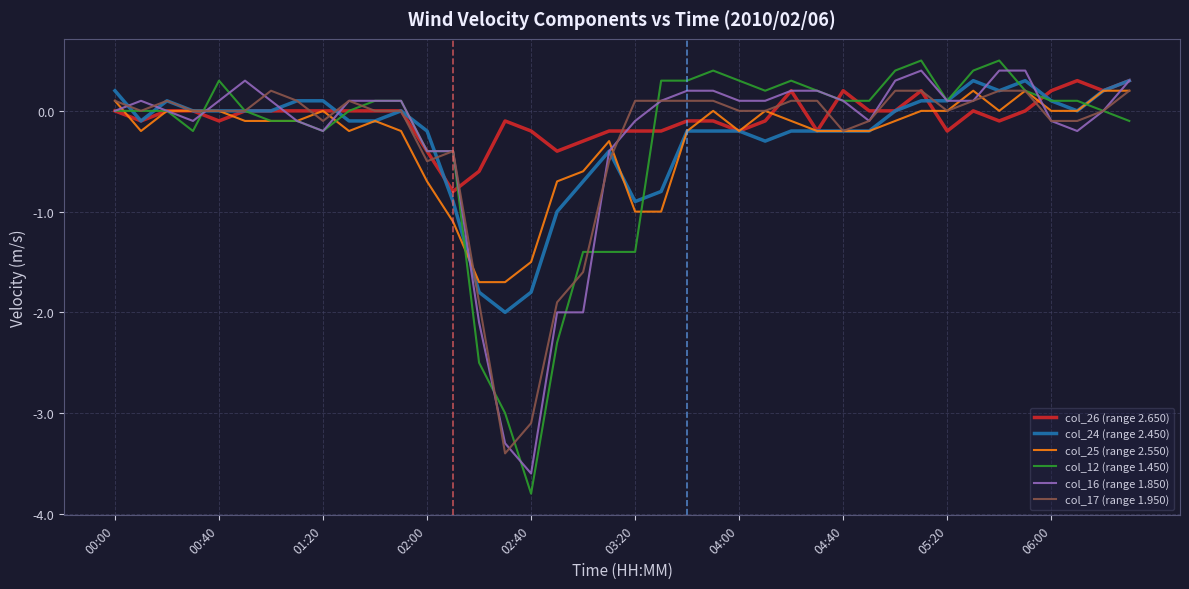

Which series has the widest spread of values?

col_12 (range 1.450)